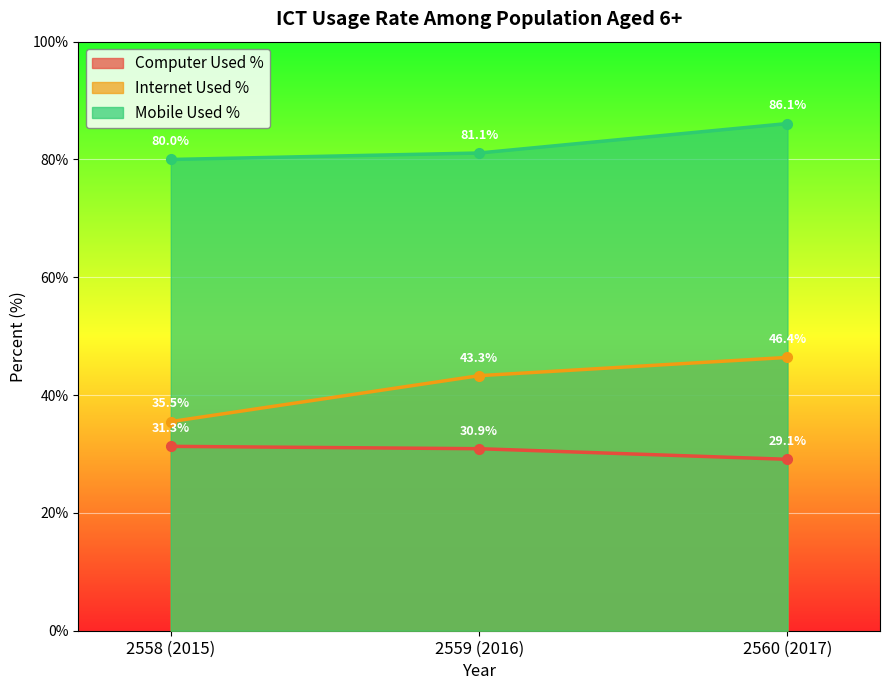

What is the difference between the Internet Used % values at 2560 (2017) and 2558 (2015)?

10.9